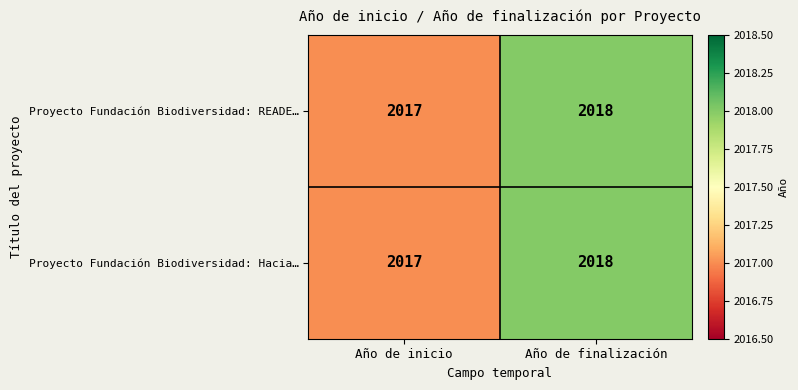

At which category is the sum across all series the highest?

Año de finalización